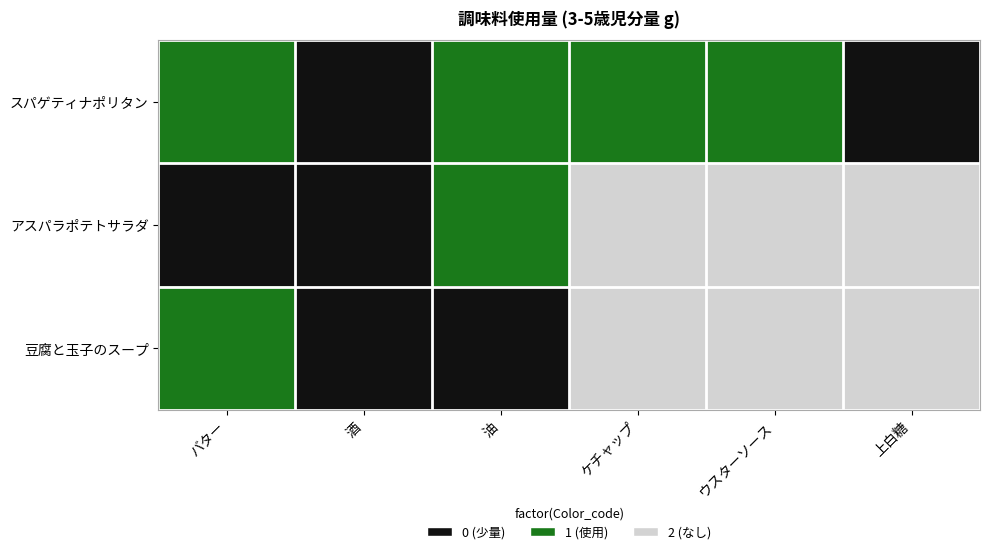

Which category has the lowest value across all series?

酒